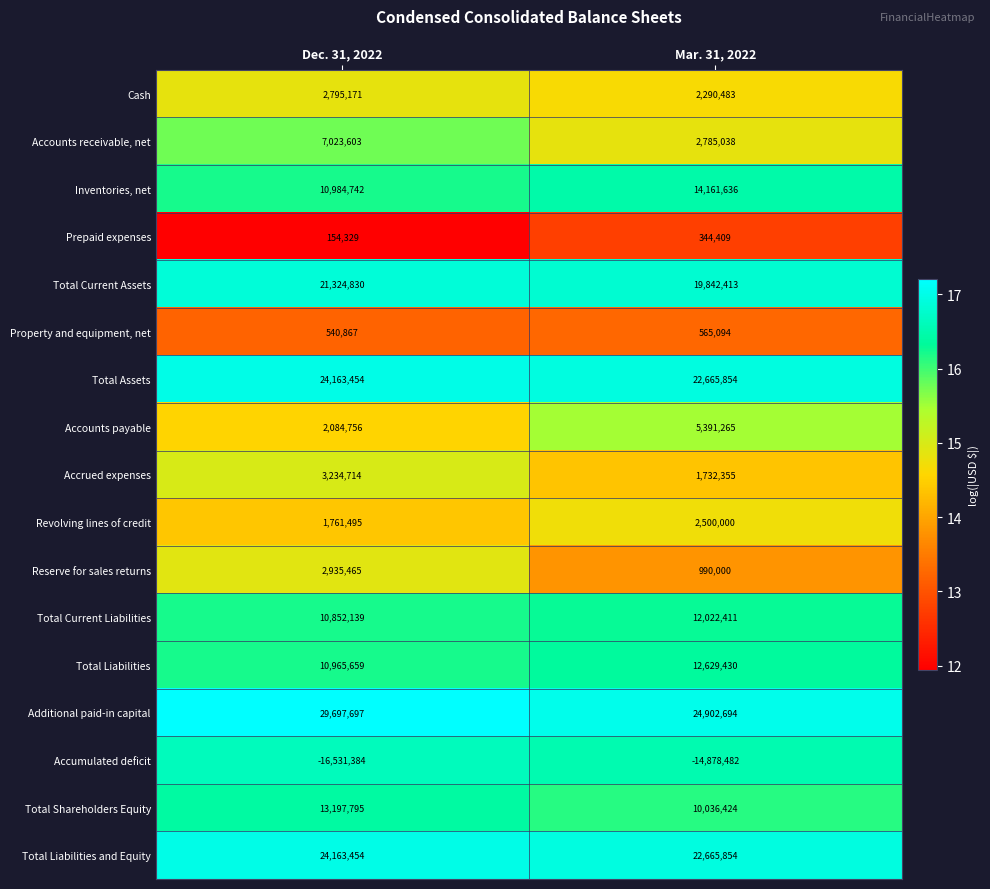

At which label is Reserve for sales returns closest to 1962732?

Mar. 31, 2022